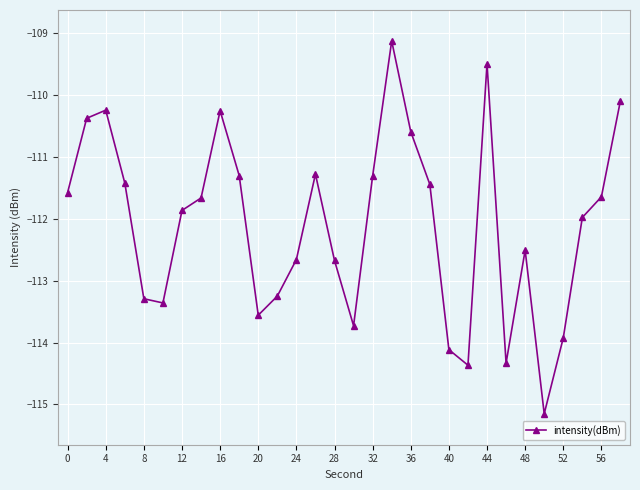

How many interior local valleys (lower than both neighbors) does the data have?

6